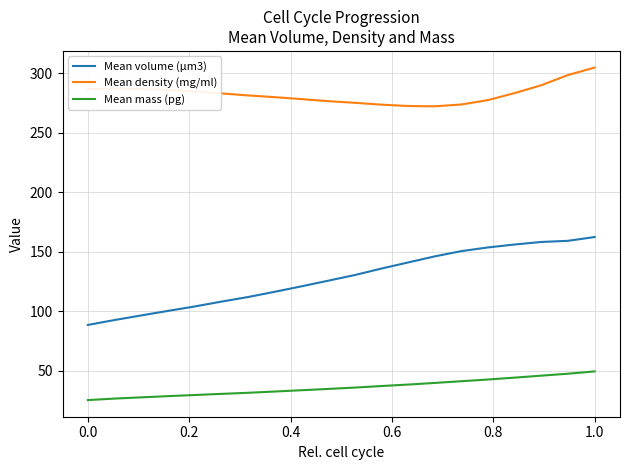

What is the maximum value shown in the chart?

304.8